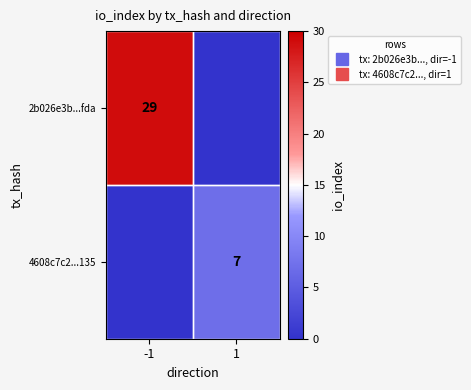

Which has a higher value, 1 or -1?

-1